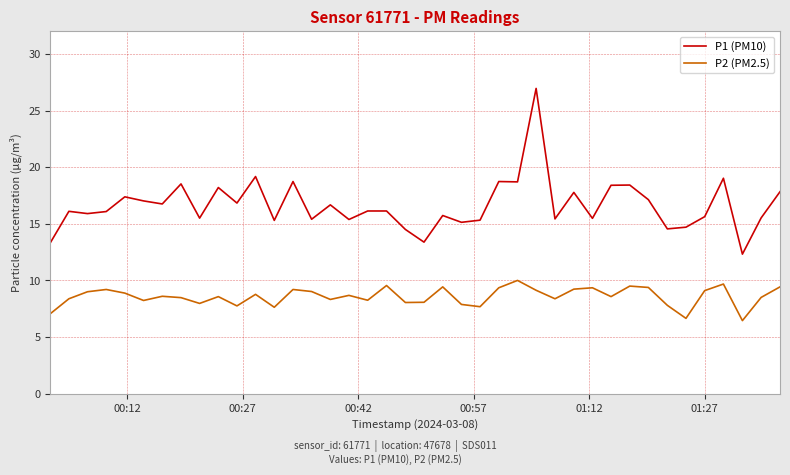

What is the difference between the maximum and minimum values in the P1 (PM10) series?

14.6